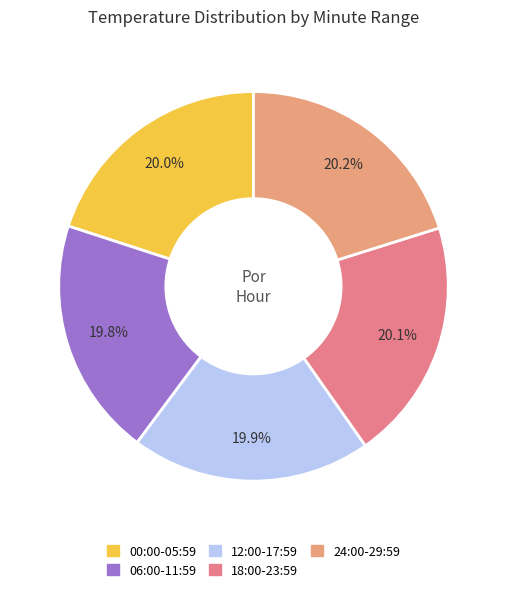

How many slices are in this pie chart?

5